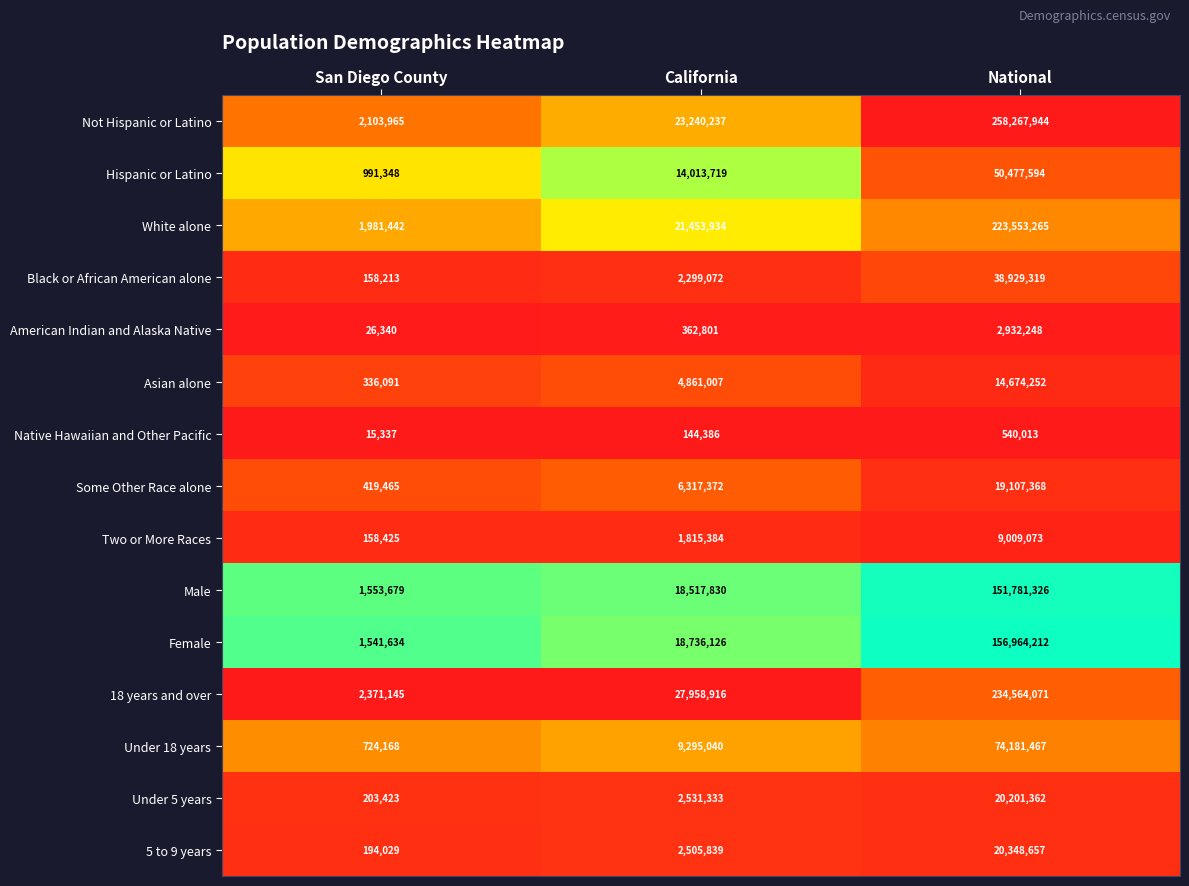

How many series are shown in this chart?

15